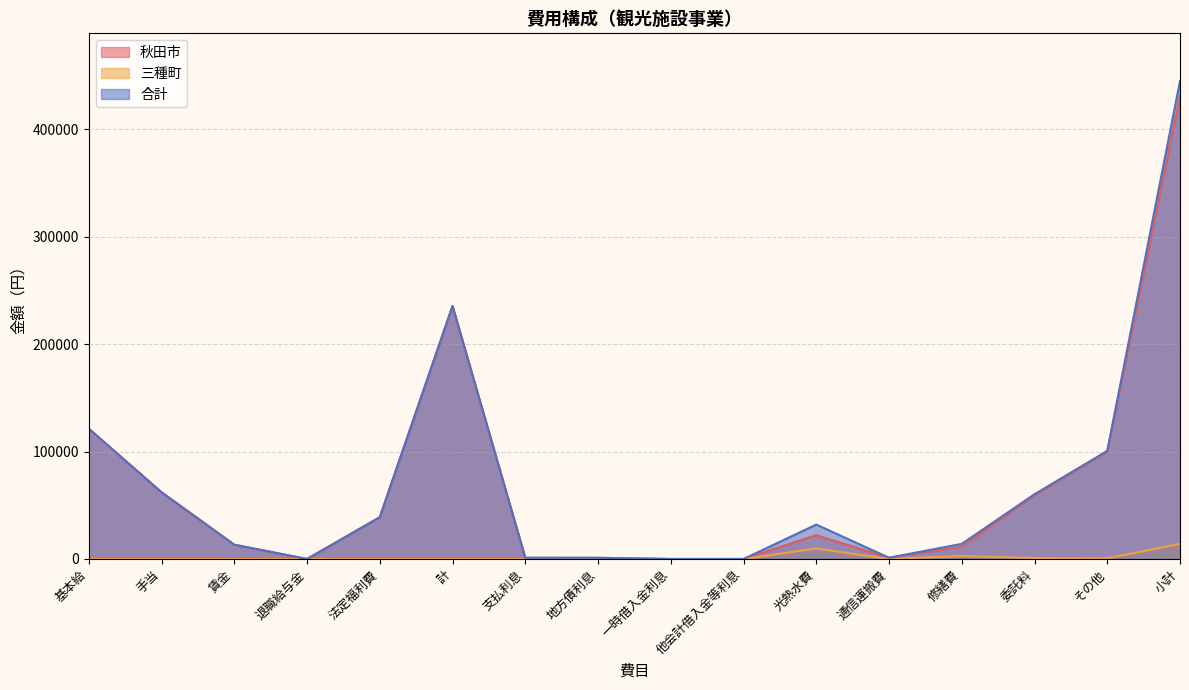

Where is the first local maximum for 合計?

計